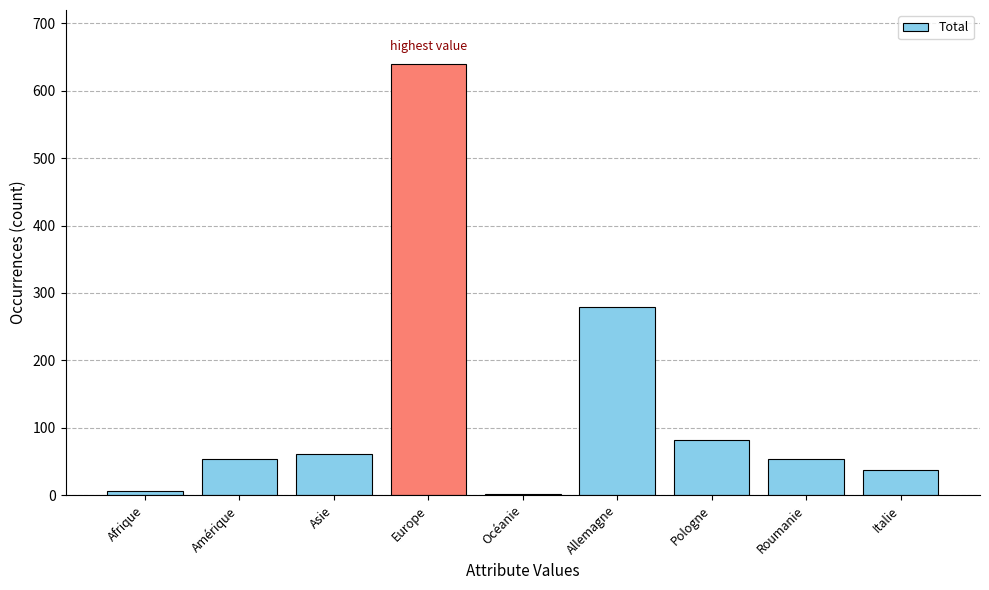

True or false: the data shows 20 at Amérique.

False